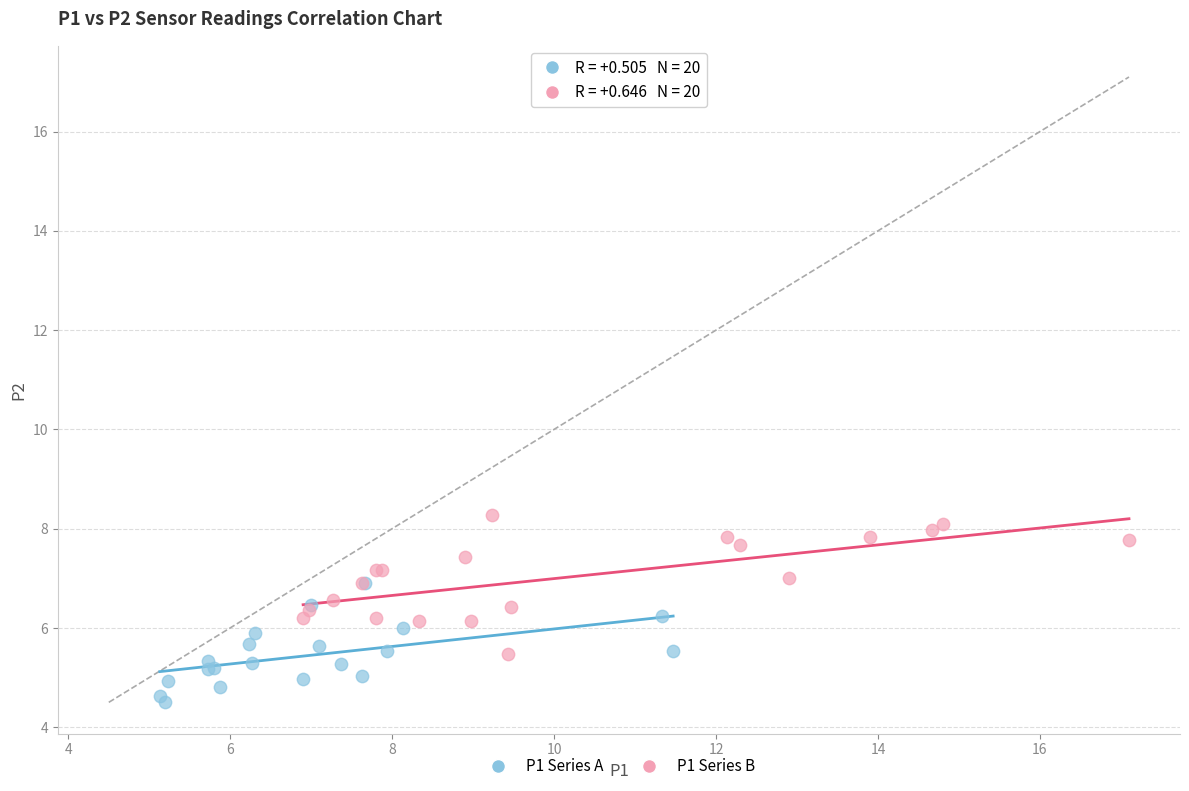

Which series reaches the minimum Y coordinate?

P1 Series A